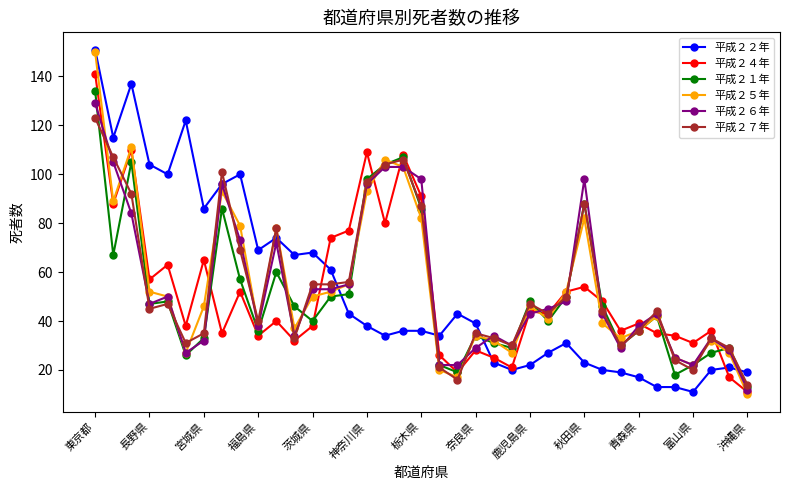

True or false: 平成２５年 has more than 2 interior local peaks.

True